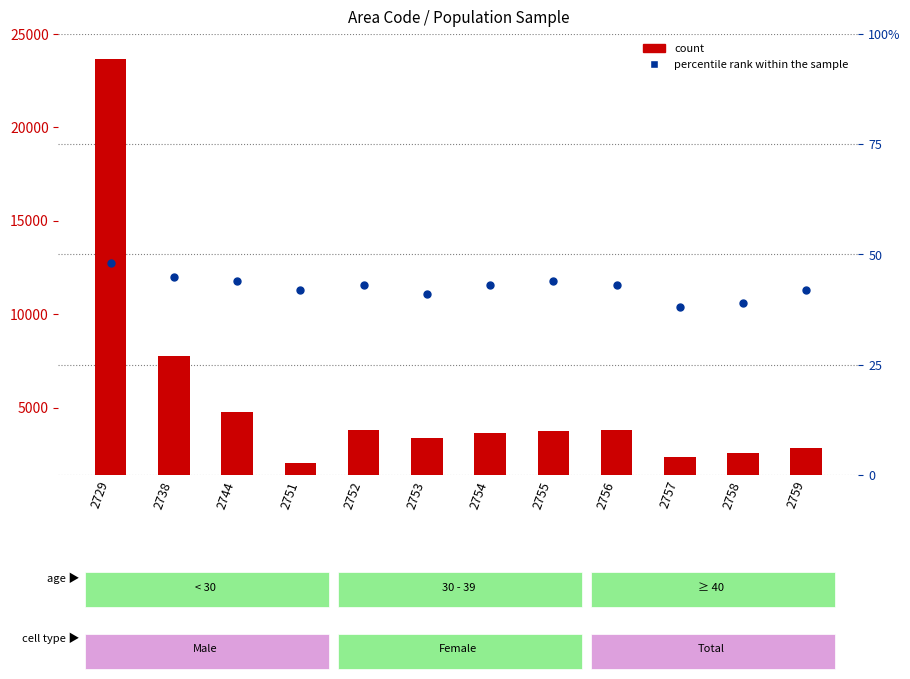

What are all the series names shown in the legend?

count, percentile rank within the sample